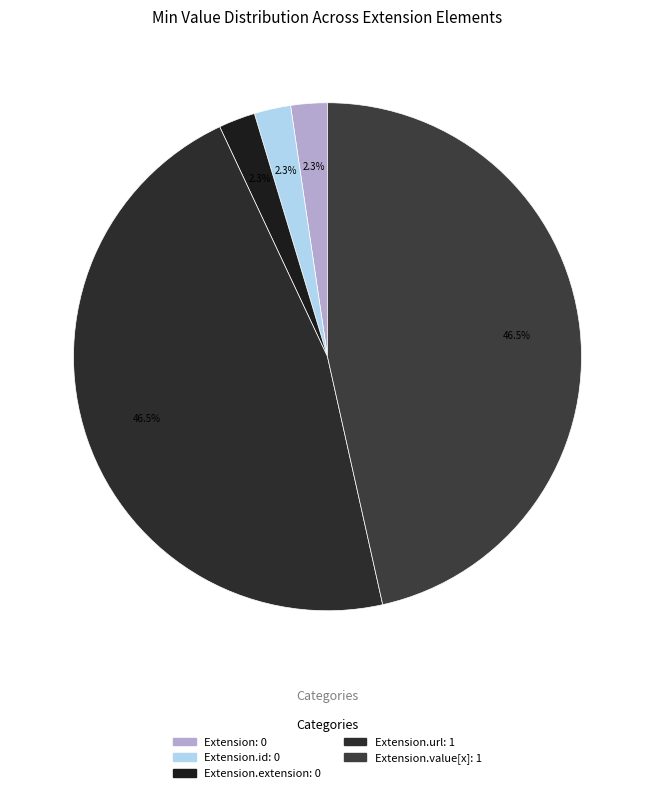

Which slice is the smallest?

Extension